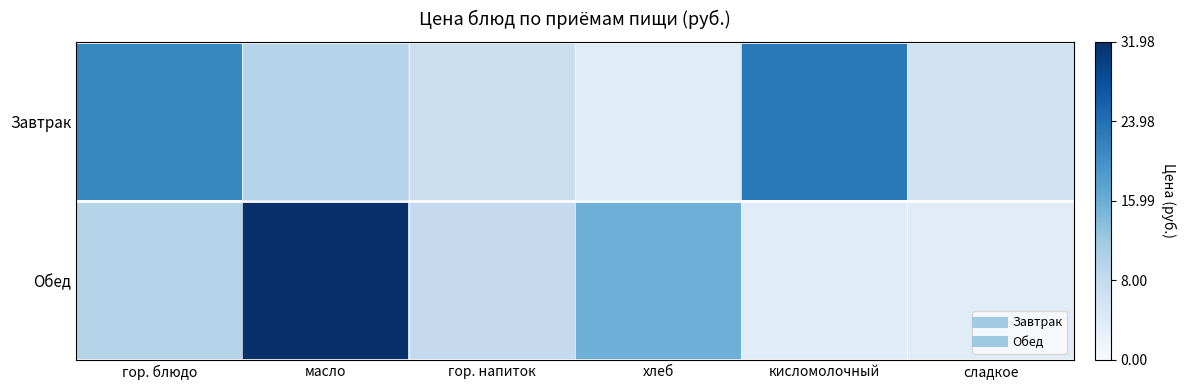

What is the greatest value displayed?

32.0